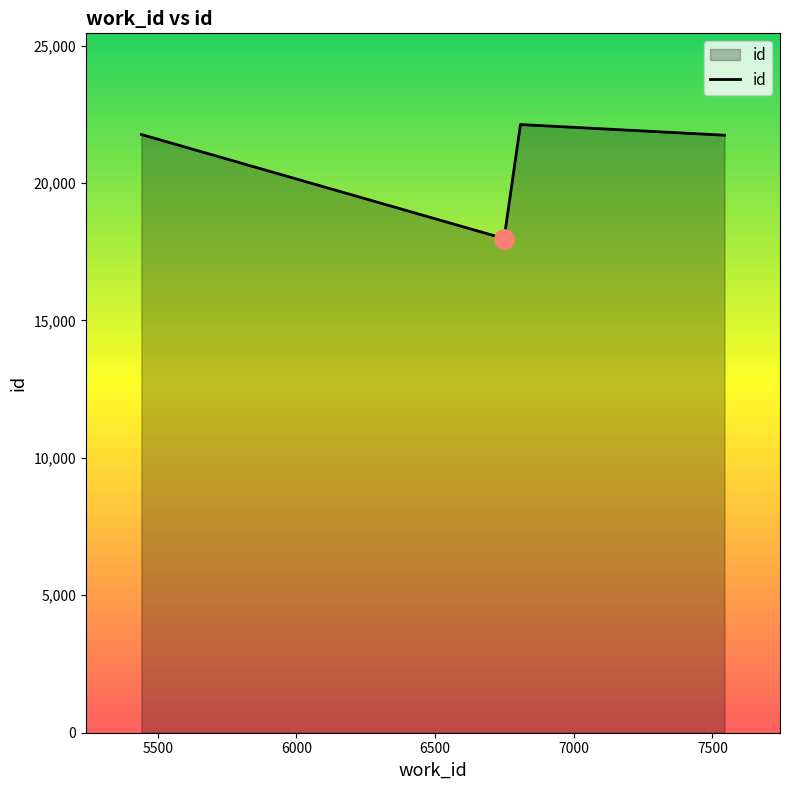

What is the greatest value displayed?

22125